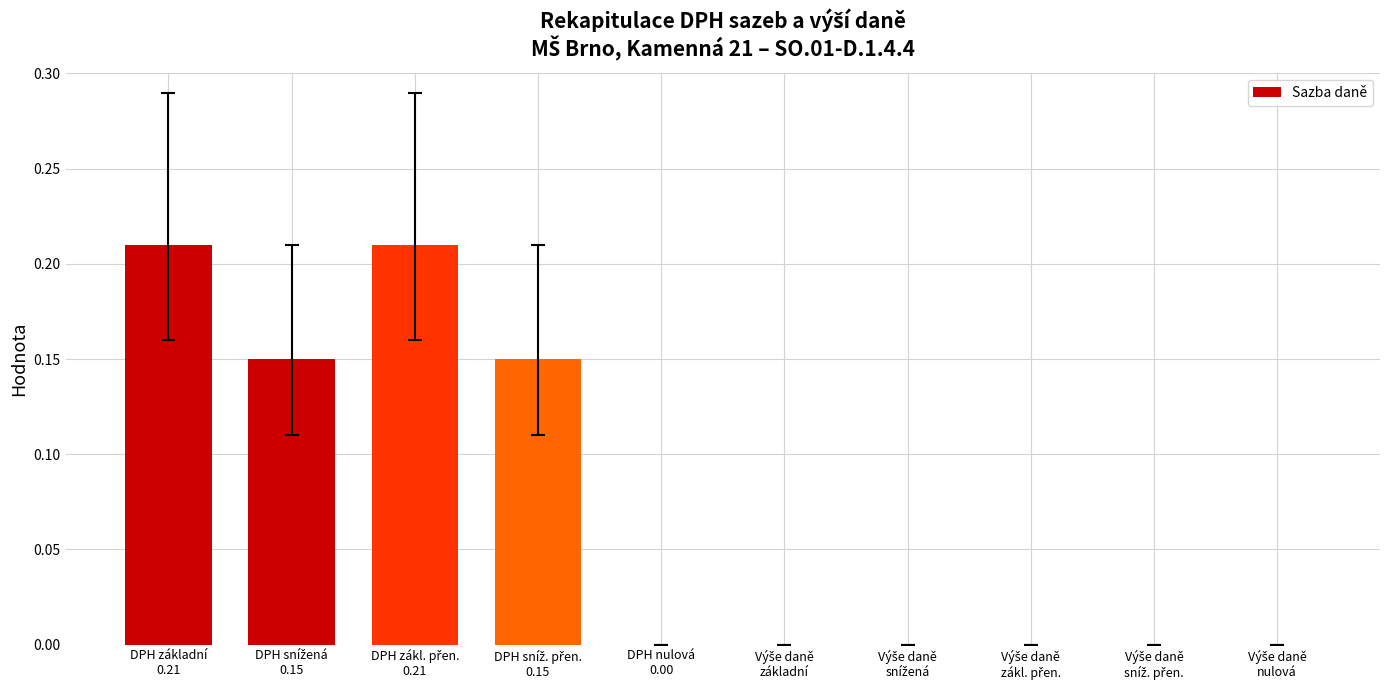

What is the sum of all values?

0.7